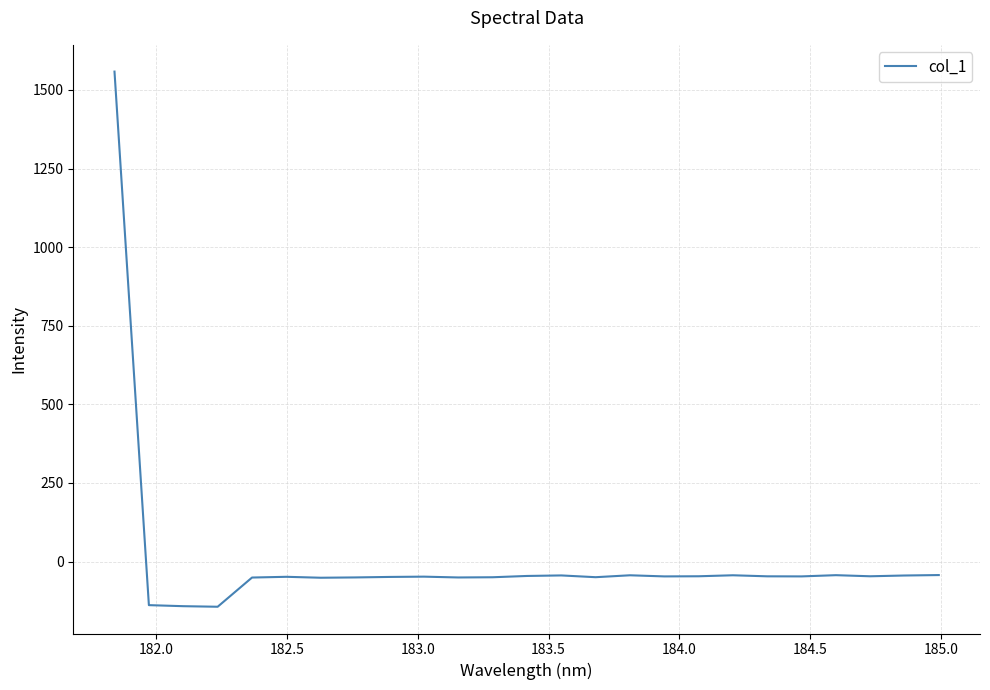

What is the minimum value shown in the chart?

-143.9